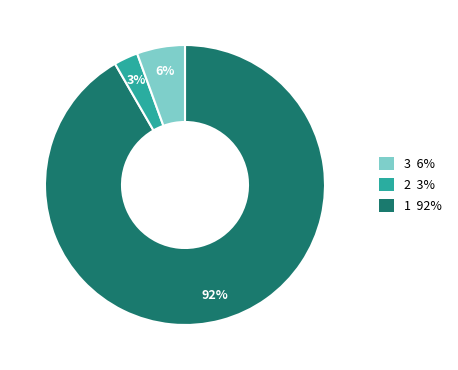

To the nearest percent, what is the average slice percentage?

33%